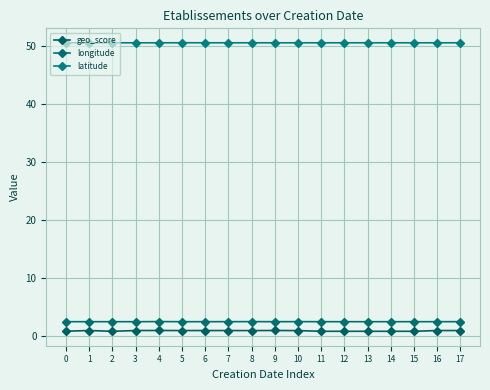

True or false: longitude and latitude cross at least once.

False